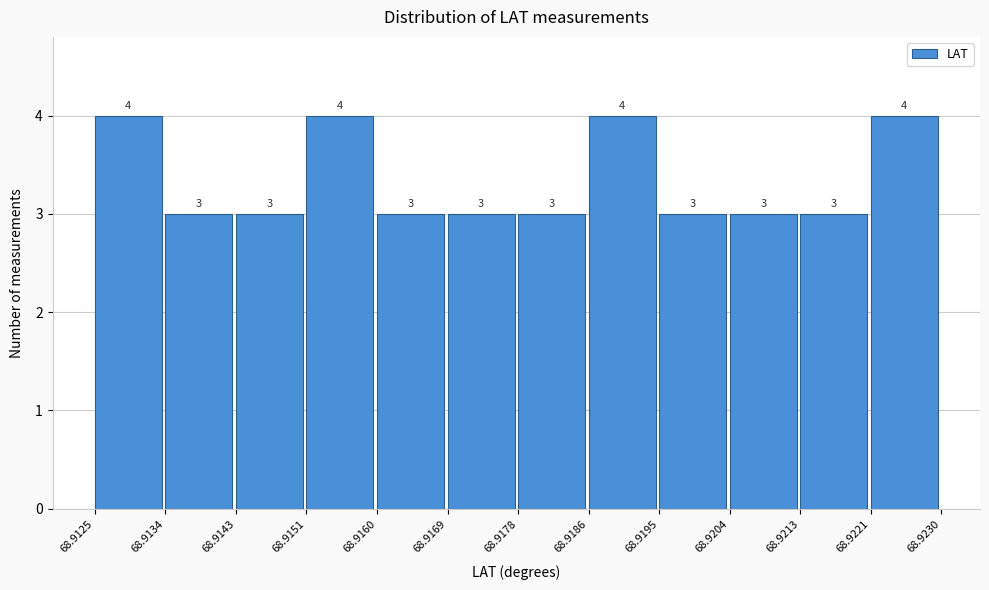

Reading left to right, transcribe this chart: for each bar, give the range it covers on the x-axis and its height.

68.9125 to 68.9134: 4
68.9134 to 68.9143: 3
68.9143 to 68.9151: 3
68.9151 to 68.9160: 4
68.9160 to 68.9169: 3
68.9169 to 68.9178: 3
68.9178 to 68.9186: 3
68.9186 to 68.9195: 4
68.9195 to 68.9204: 3
68.9204 to 68.9213: 3
68.9213 to 68.9221: 3
68.9221 to 68.9230: 4